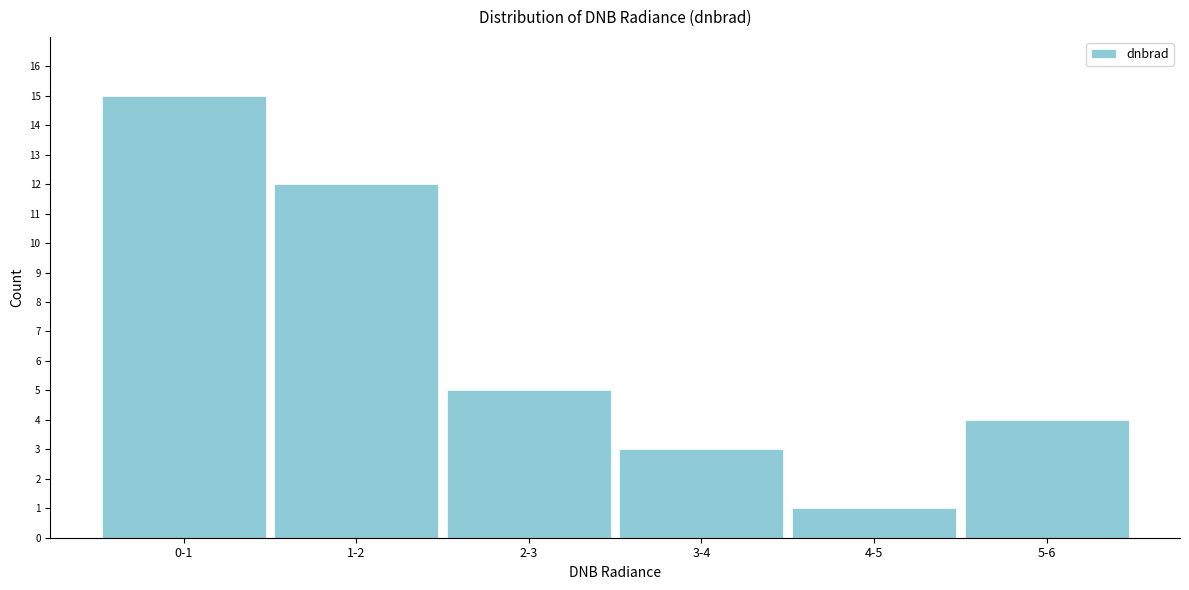

Reading left to right, list all the values displayed in this chart.

0-1=15	1-2=12	2-3=5	3-4=3	4-5=1	5-6=4